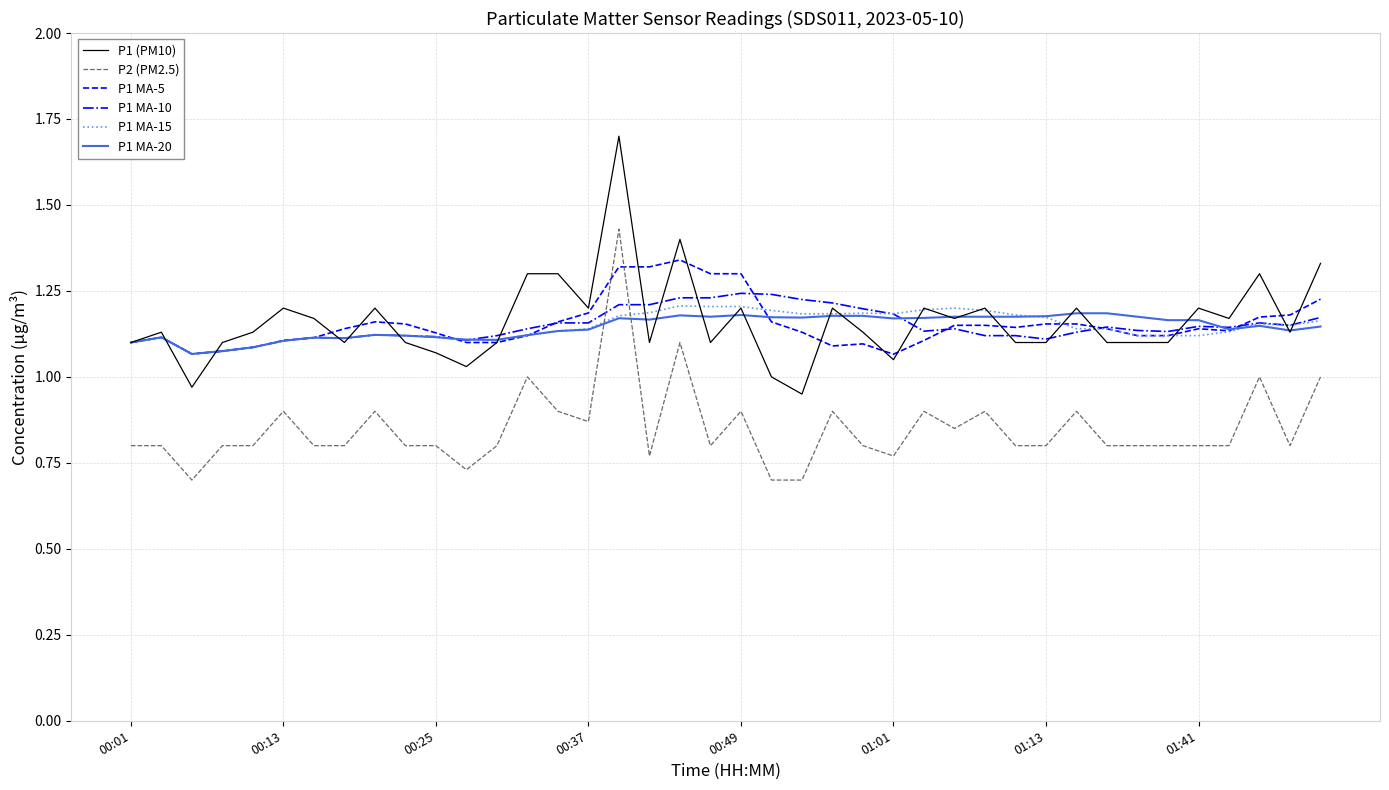

Is this an area chart (filled region under the line)?

No